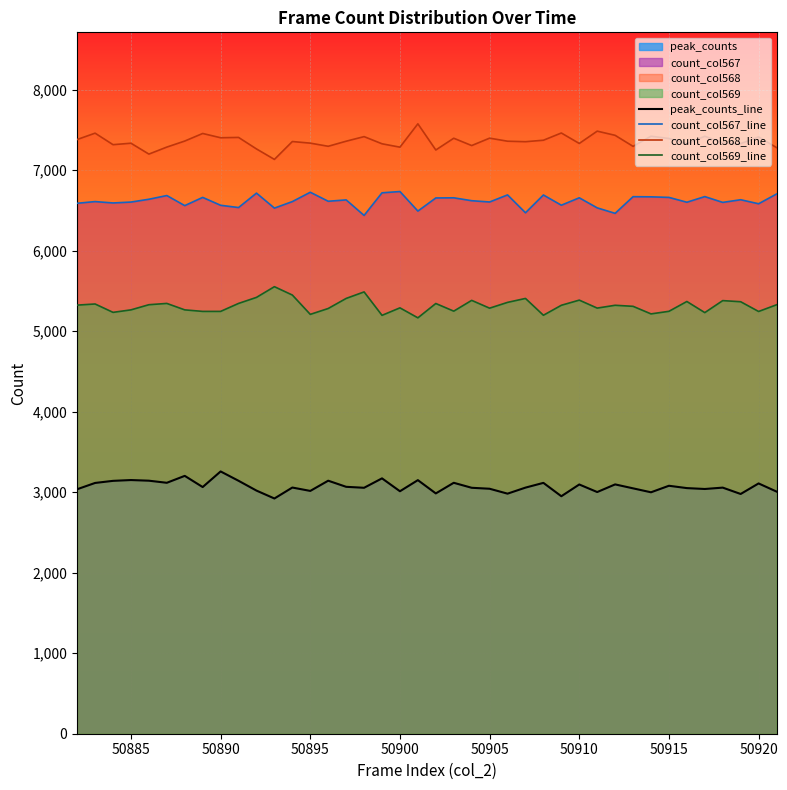

Does the chart display data point markers on the line(s)?

No